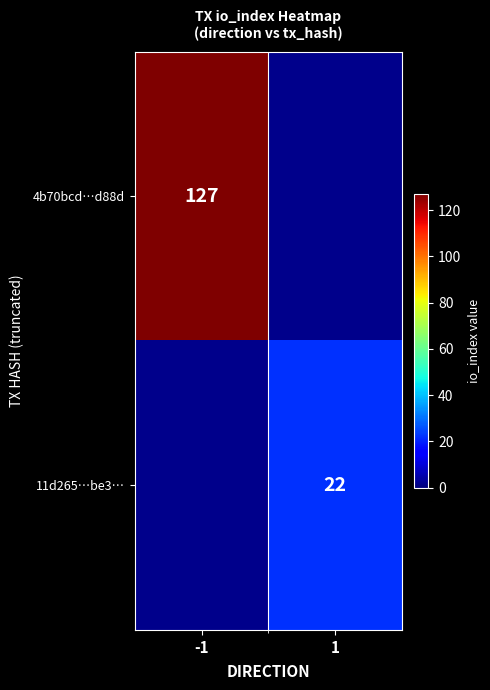

Which category has the highest value across all series?

-1